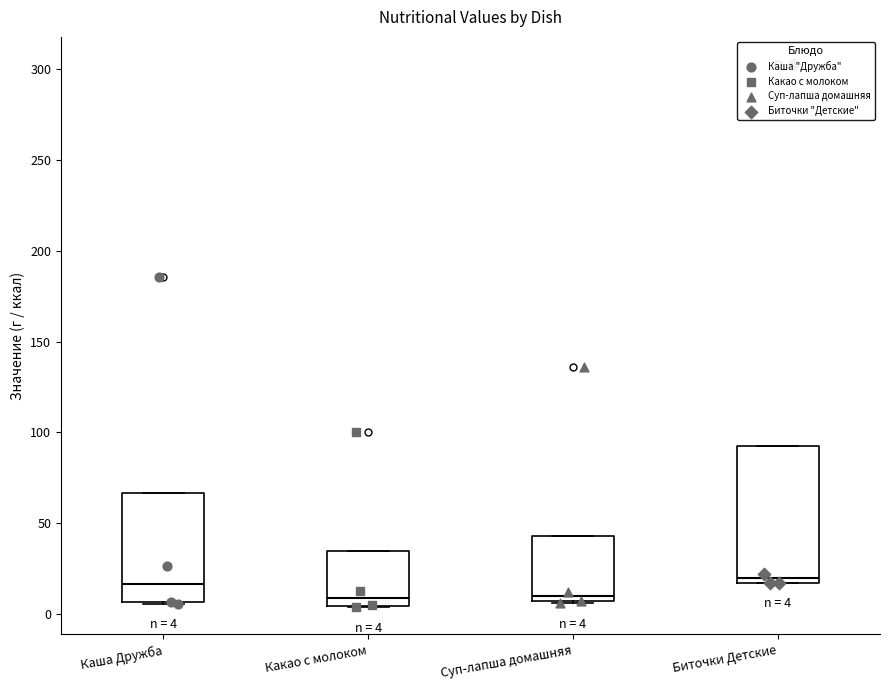

Which box is the tallest, from its lower edge to its upper edge?

Биточки Детские